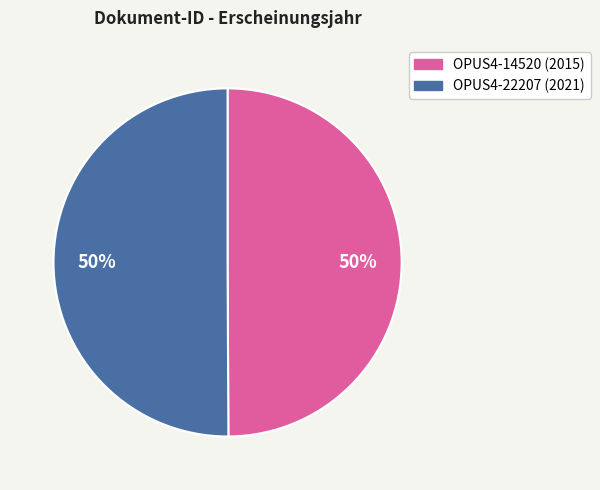

How many segments does this pie chart have?

2